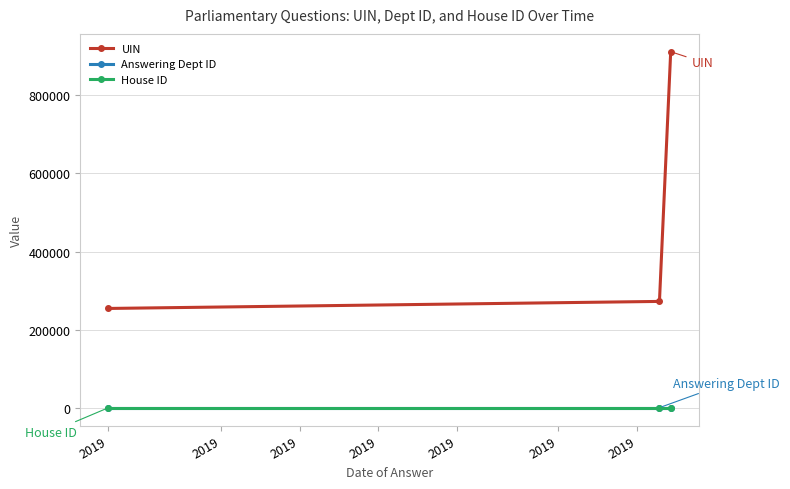

Does the chart display data point markers on the line(s)?

Yes